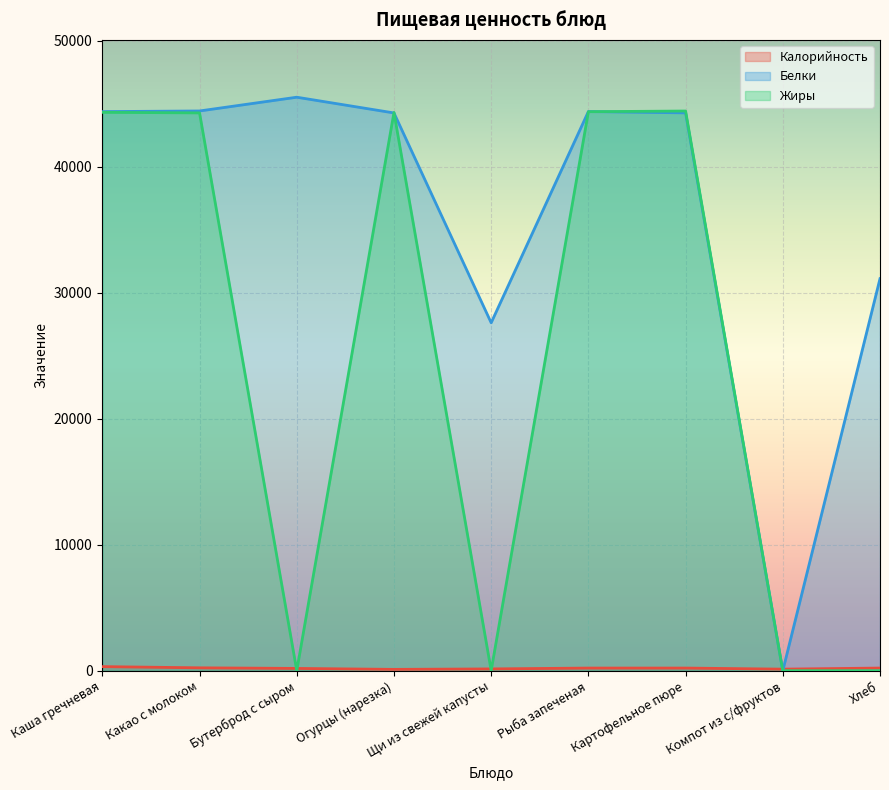

Reading left to right, what are all the values shown in this chart?

Калорийность: 325.3	229.3	181.3	106.0	142.2	210.0	210.0	124.0	210.0
Белки: 44363.0	44413.0	45505.0	44256.0	27607.0	44366.0	44262.0	0.6	31107.0
Жиры: 44306.0	44261.0	4.0	44293.0	8.0	44355.0	44409.0	0.0	0.7